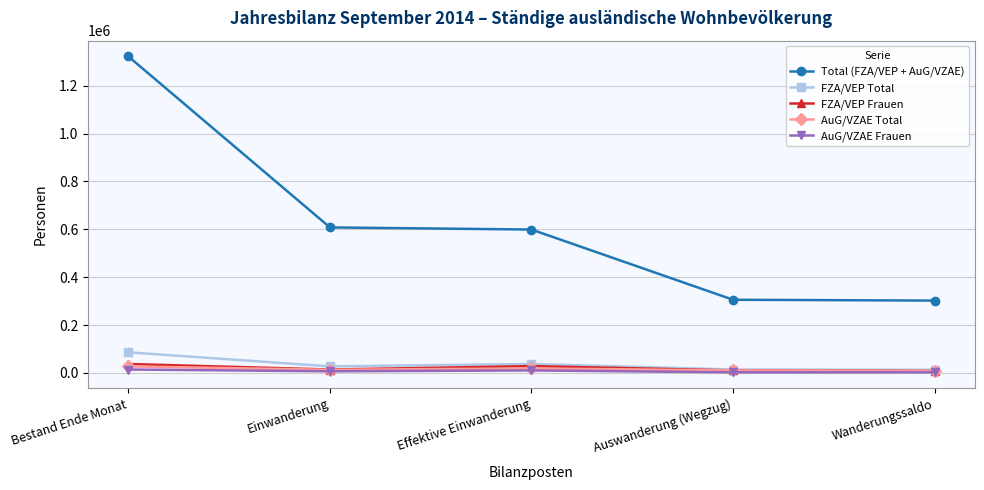

Which category has the highest value across all series?

Bestand Ende Monat